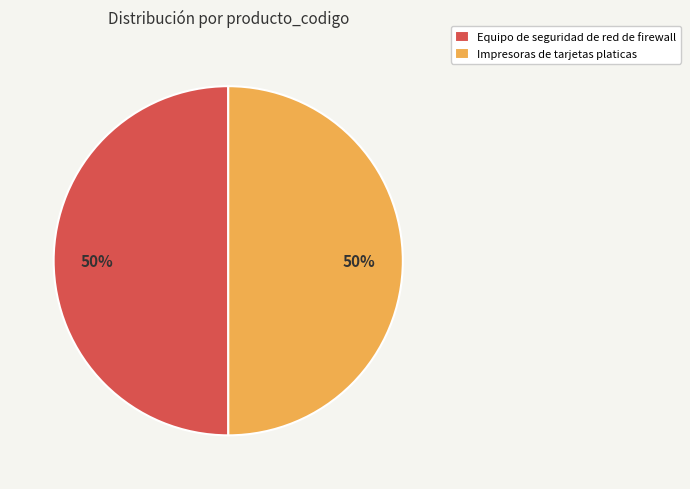

Is the sum of Equipo de seguridad de red de firewall and Impresoras de tarjetas platicas greater than half?

Yes